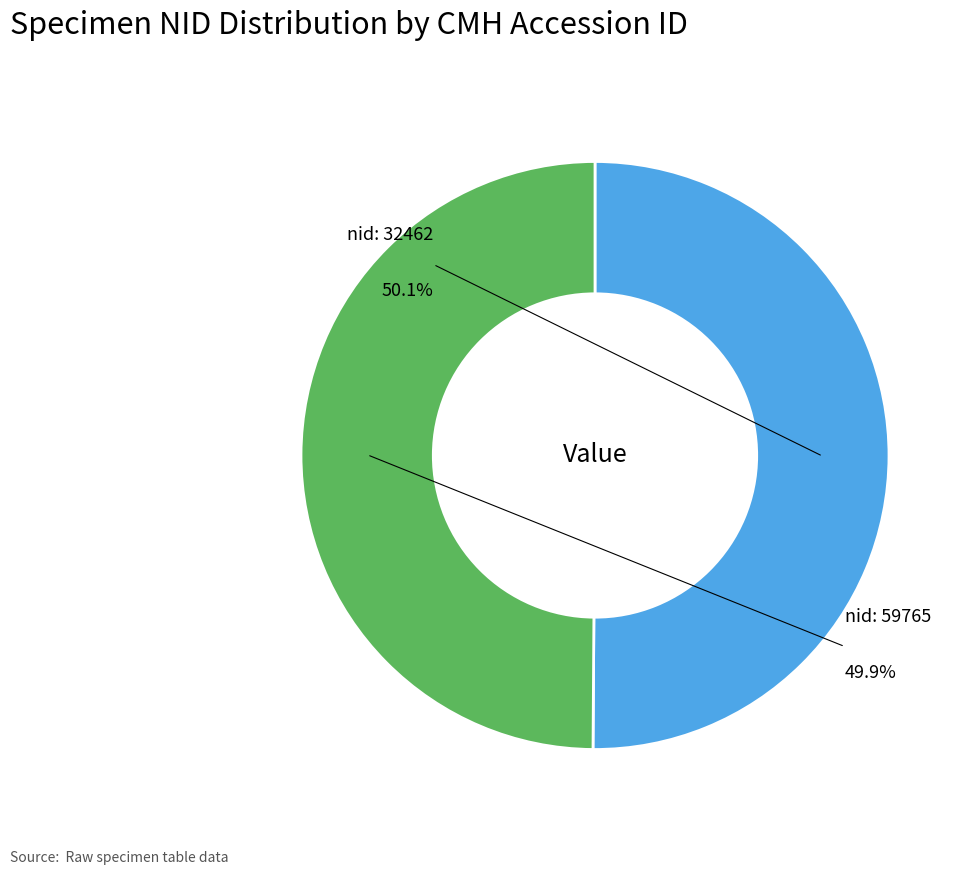

How many slices are in this pie chart?

2